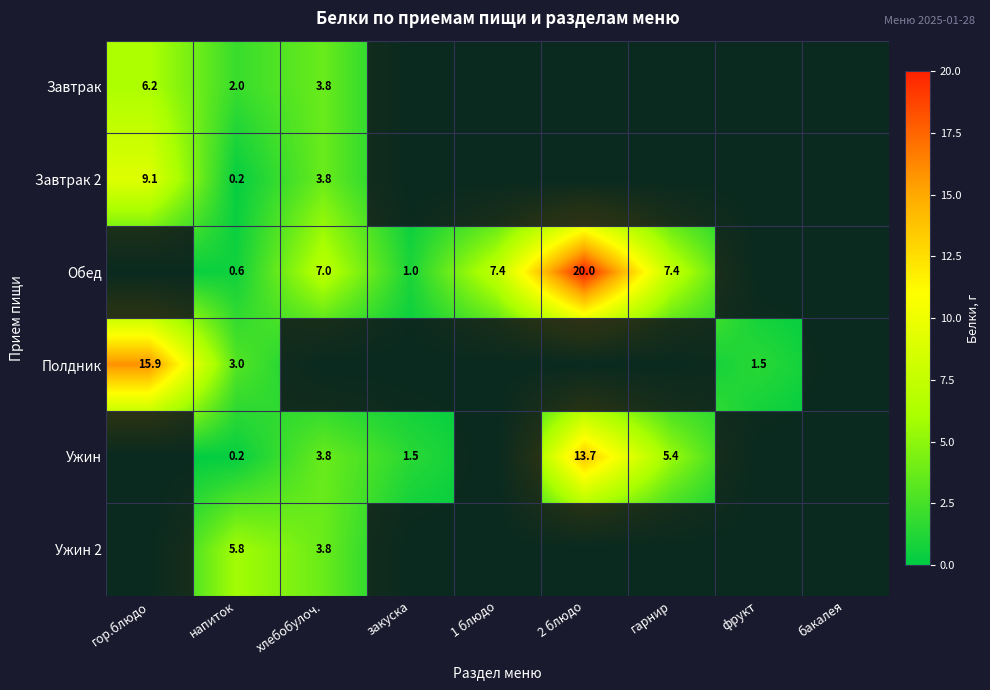

What is the spread (max minus min) of values at напиток?

5.6